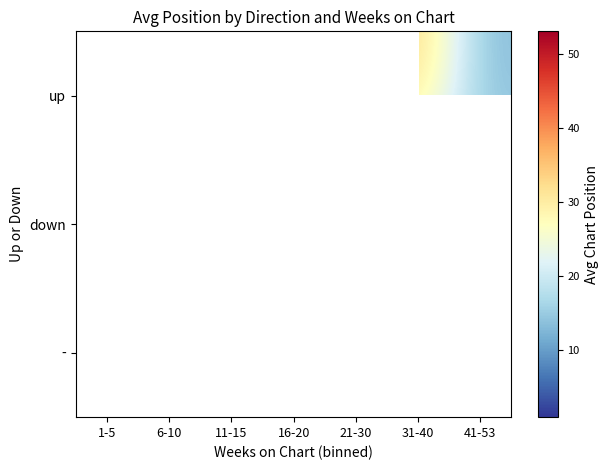

Is it true that up equals 9.5 at 21-30?

False